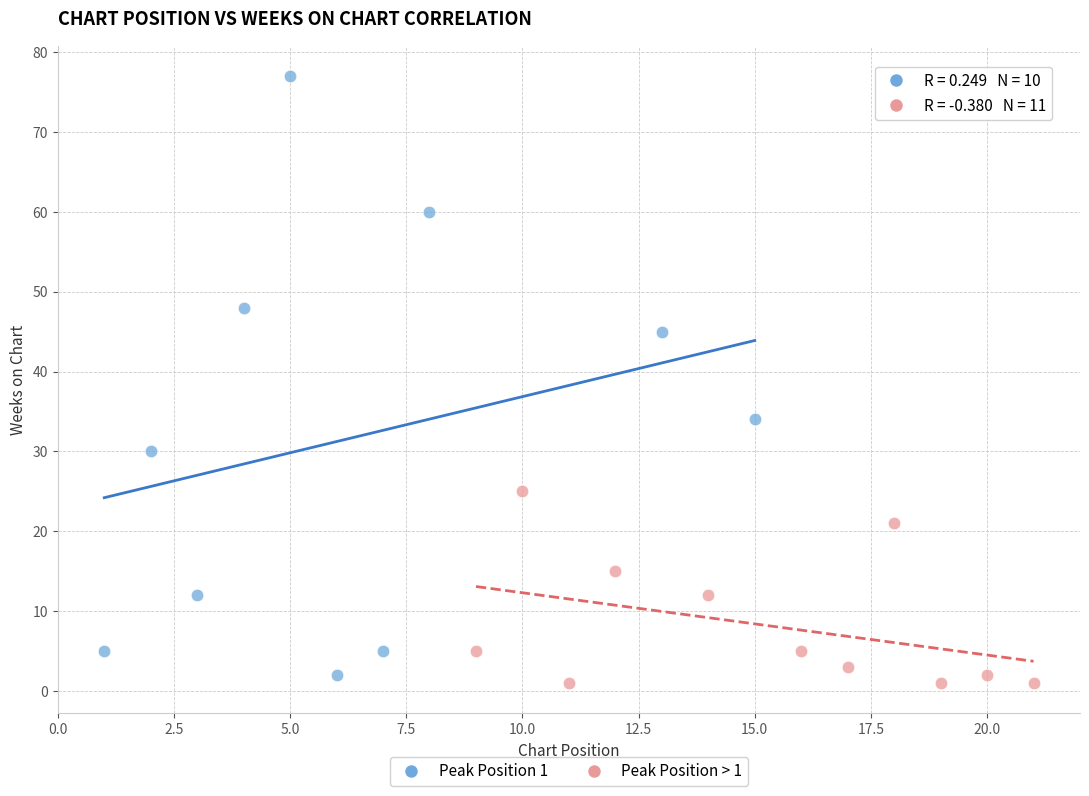

Which series contains the highest Y value?

Peak Position 1